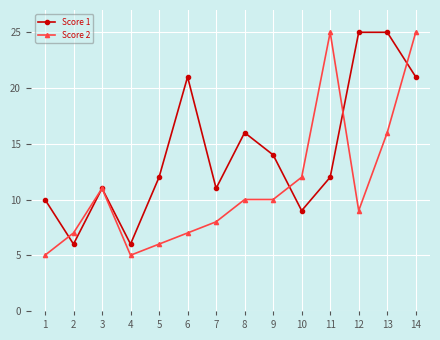

At 14, list the series in order from largest to smallest.

Score 2, Score 1